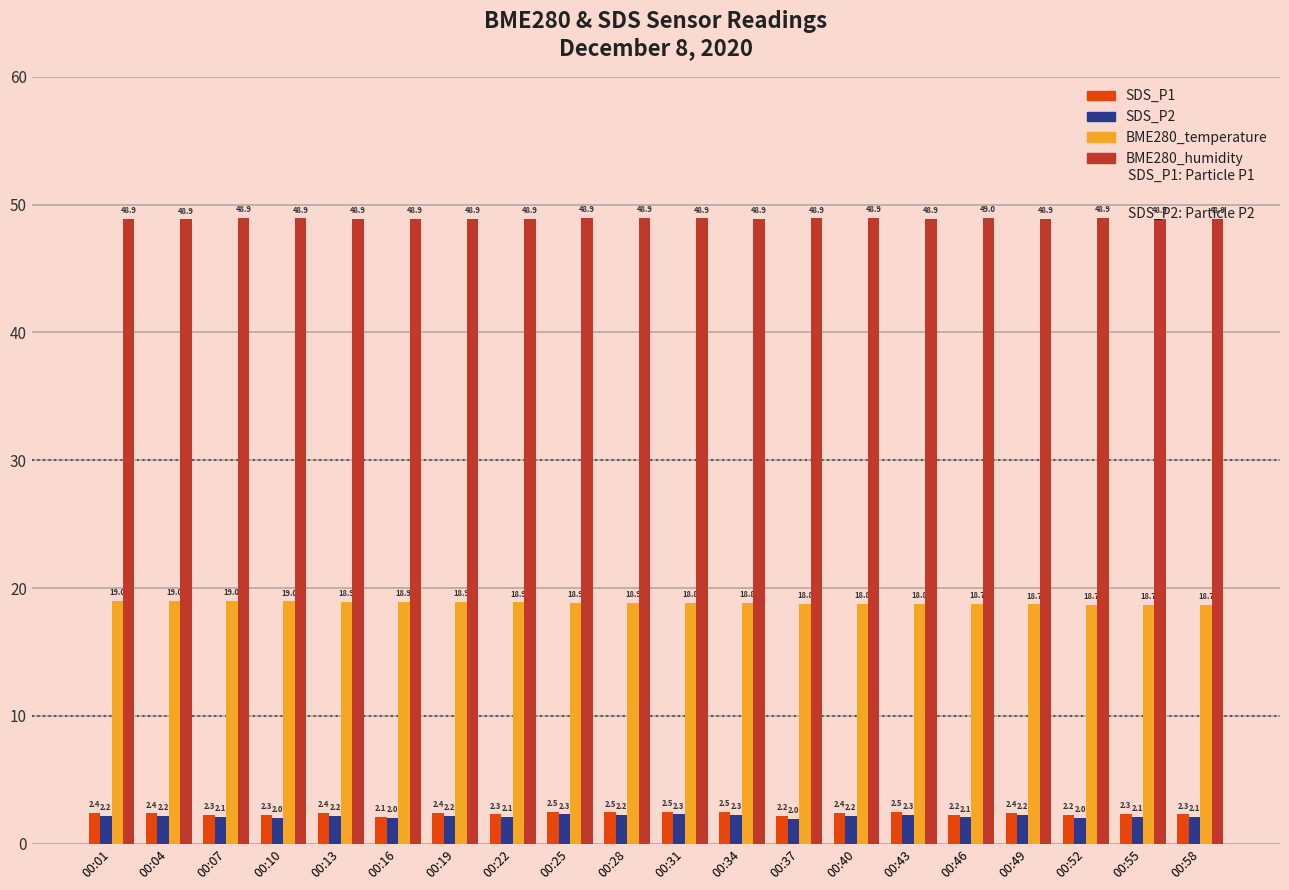

At which label does BME280_humidity reach its peak?

00:46